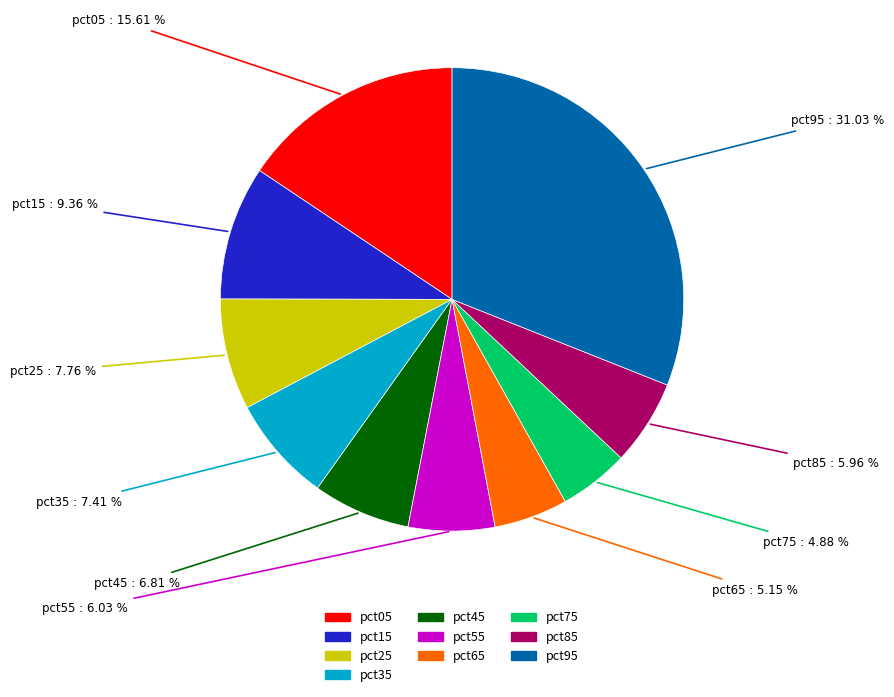

Is there any slice that represents more than half of the pie?

No